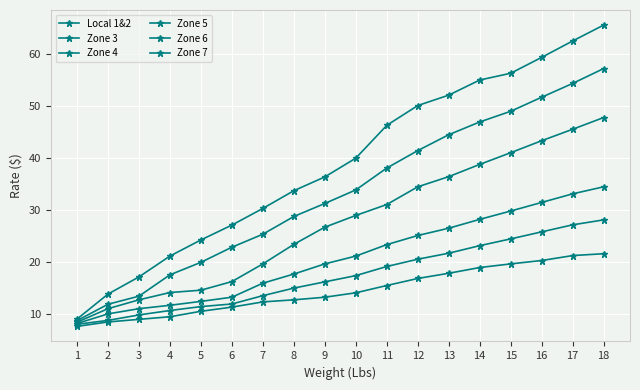

True or false: Zone 4 and Local 1&2 cross at least once.

False